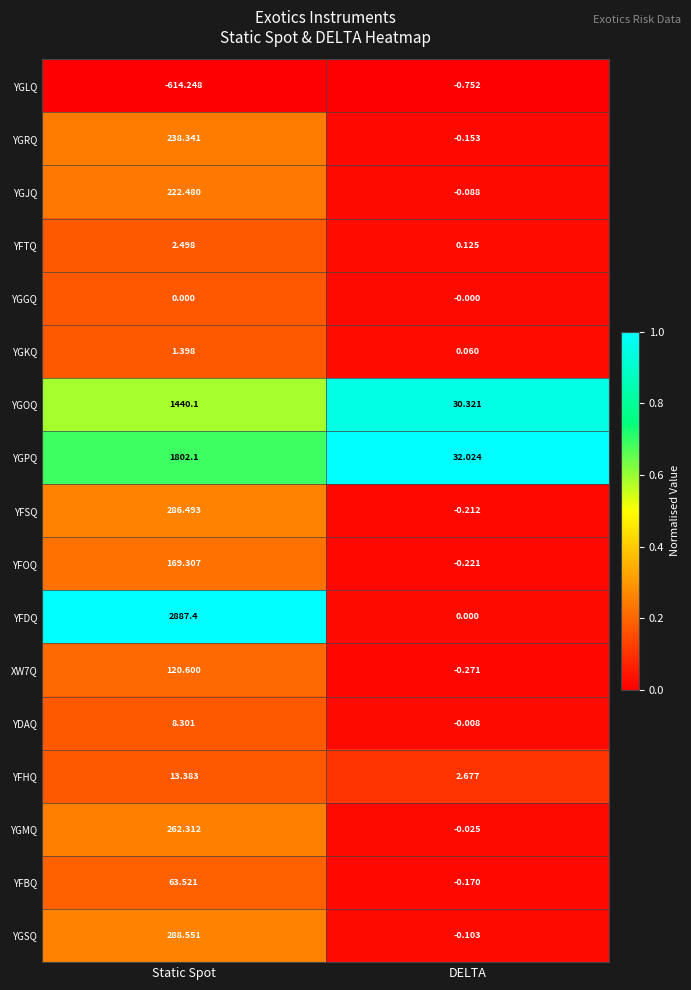

List the labels in order of YGLQ value, largest first.

DELTA, Static Spot